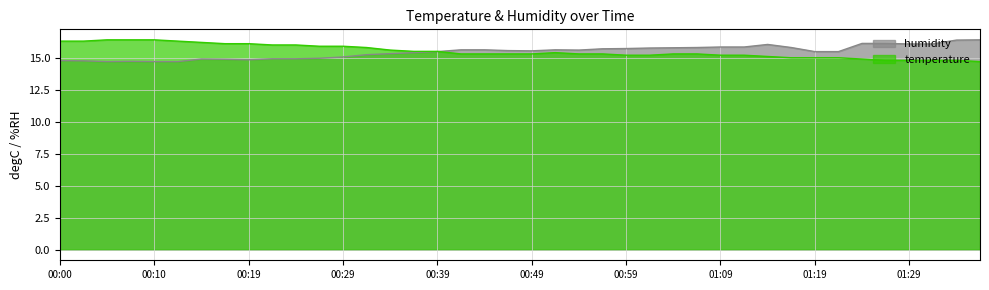

Which series has the widest spread of values?

temperature